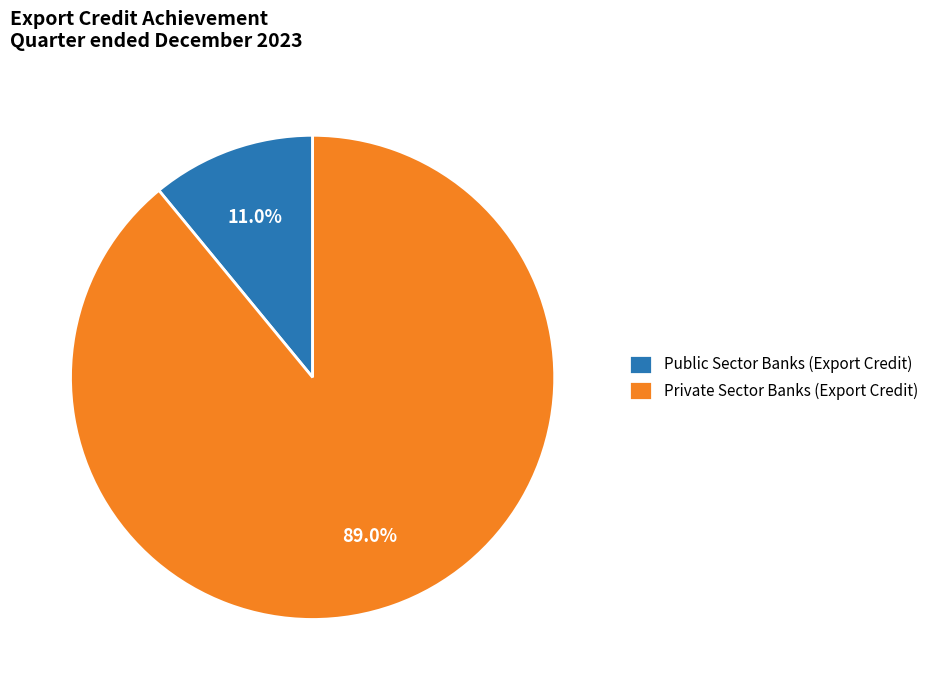

Which slice is the smallest?

Public Sector Banks (Export Credit)